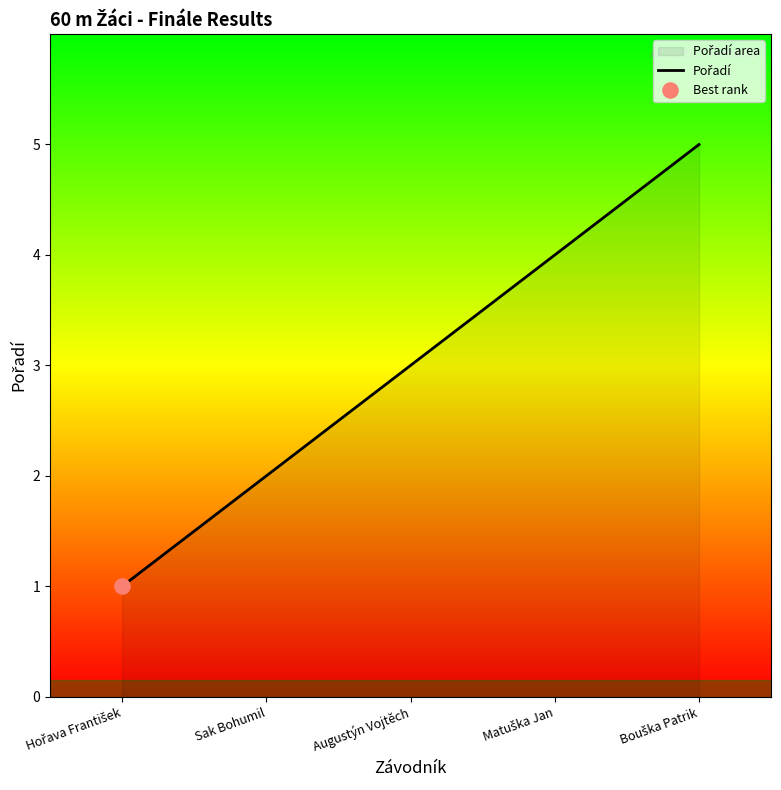

Between Augustýn Vojtěch and Hořava František, which is larger?

Augustýn Vojtěch